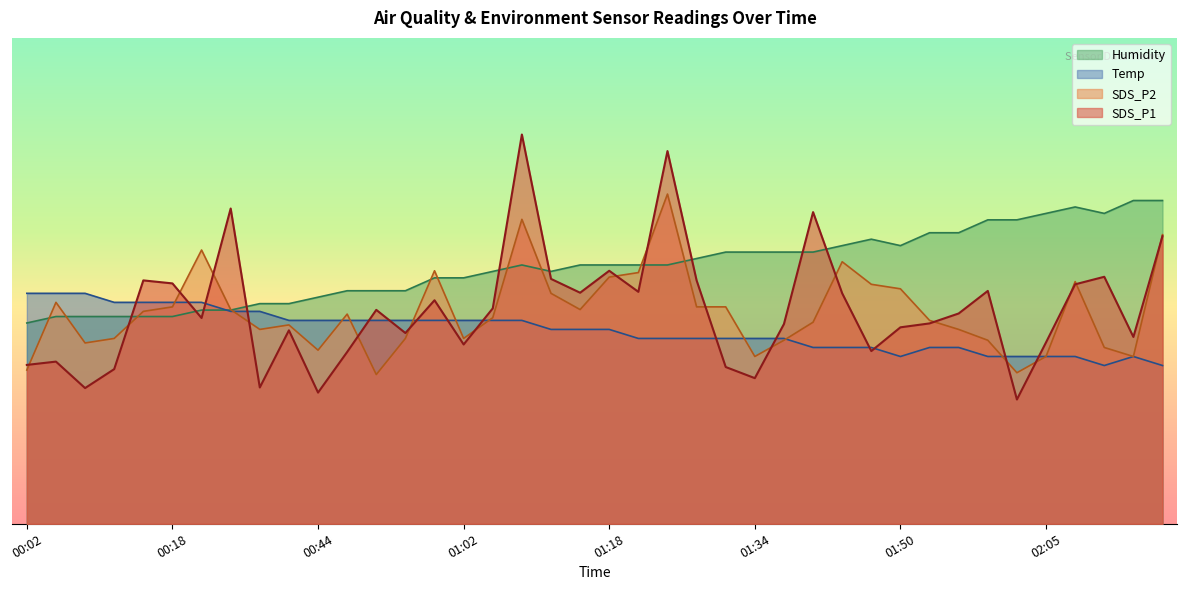

Which series has the largest range (max minus min)?

SDS_P1